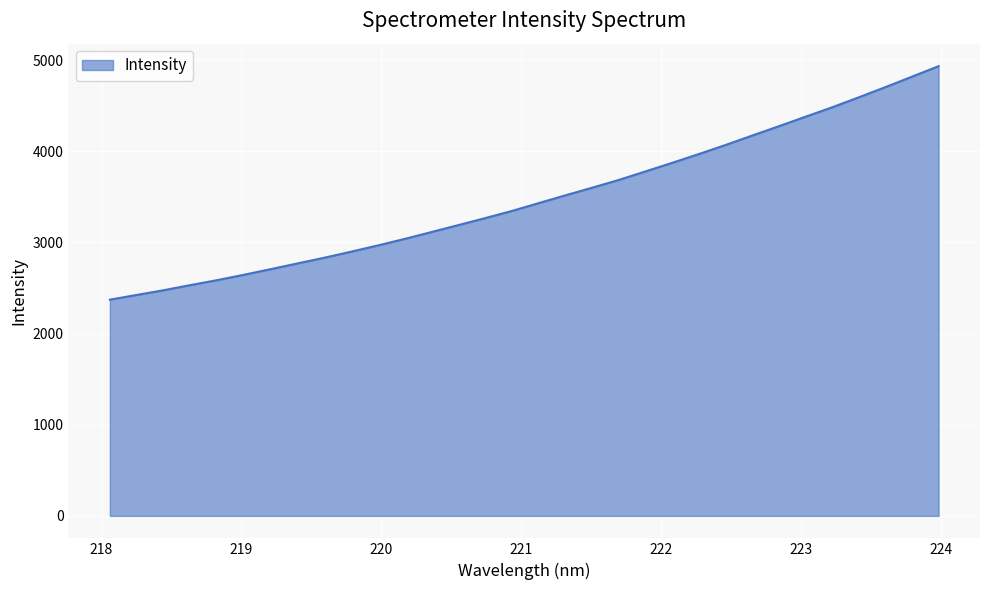

What is the maximum value shown in the chart?

4934.2